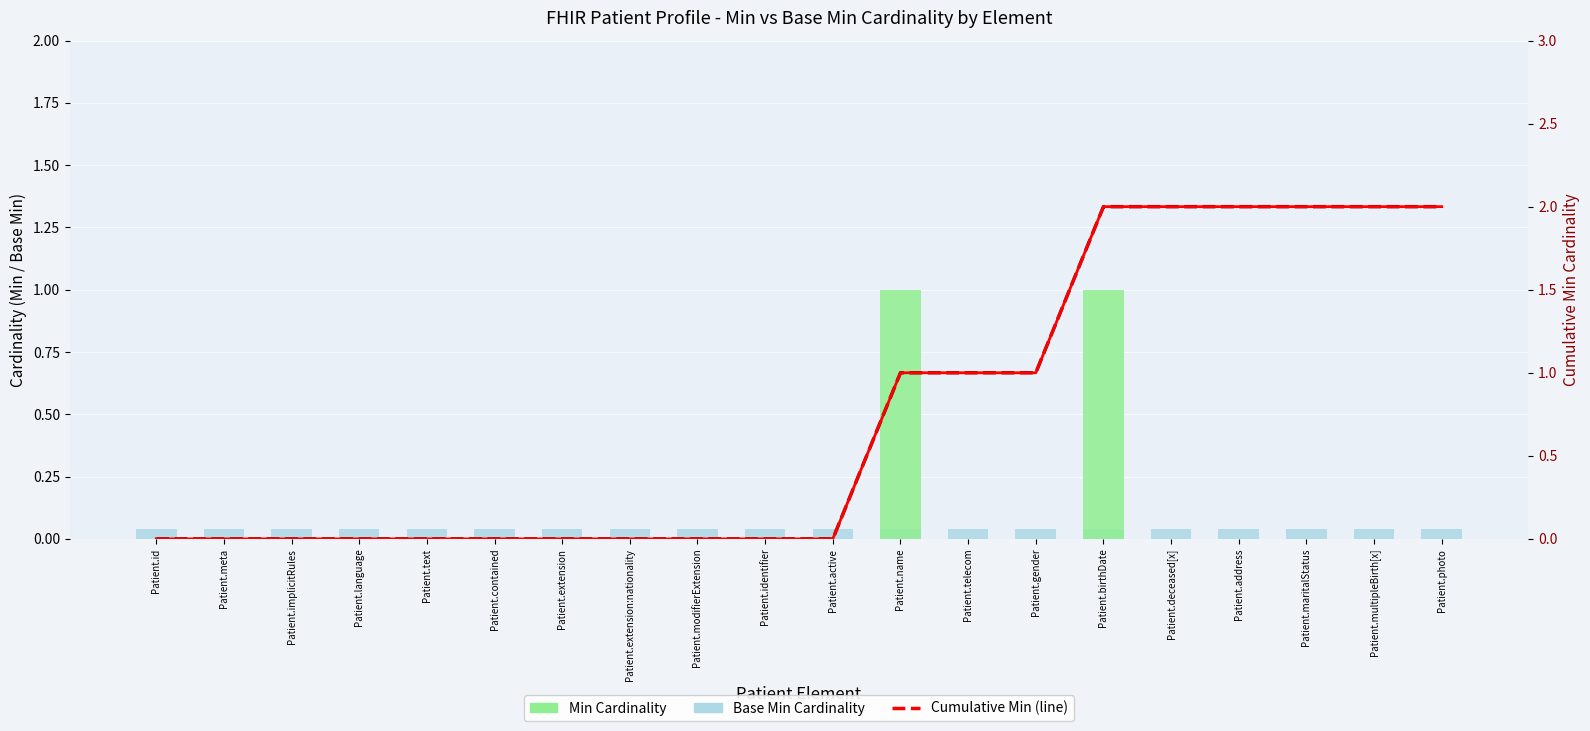

What position from the right is Patient.address?

4